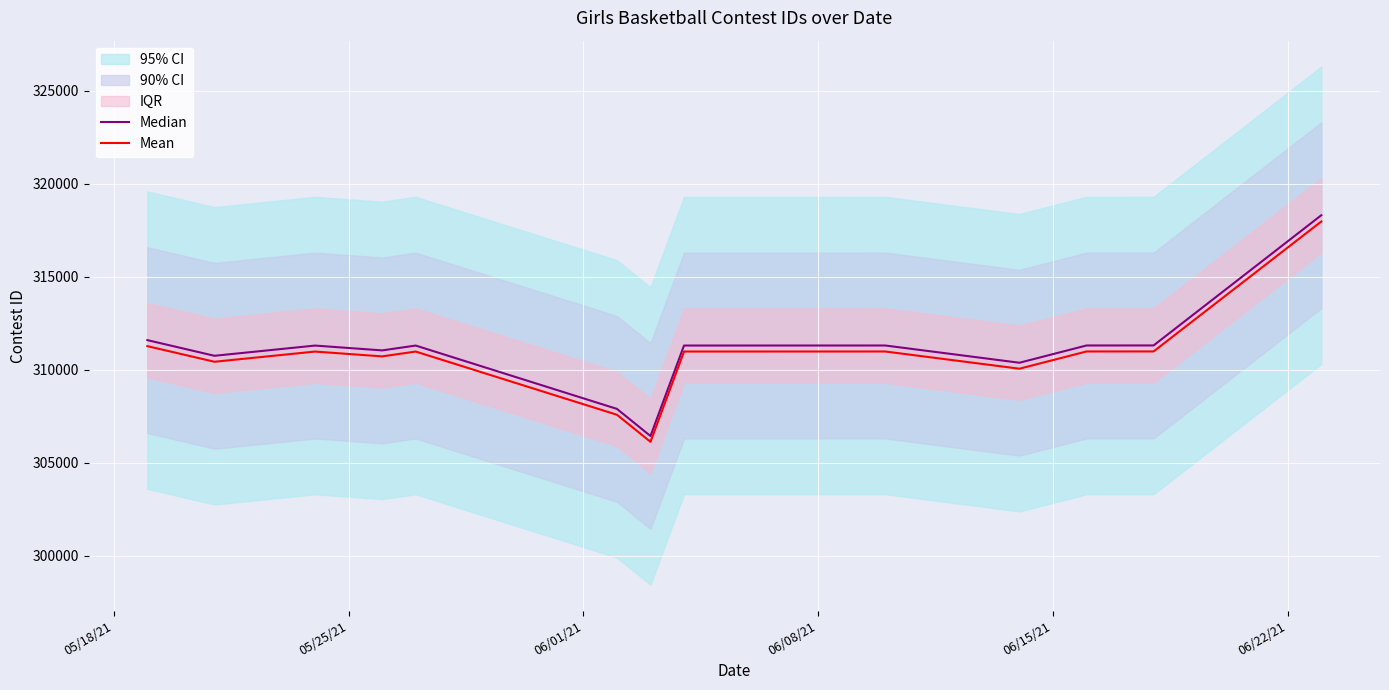

What is the maximum value for Mean?

317971.4